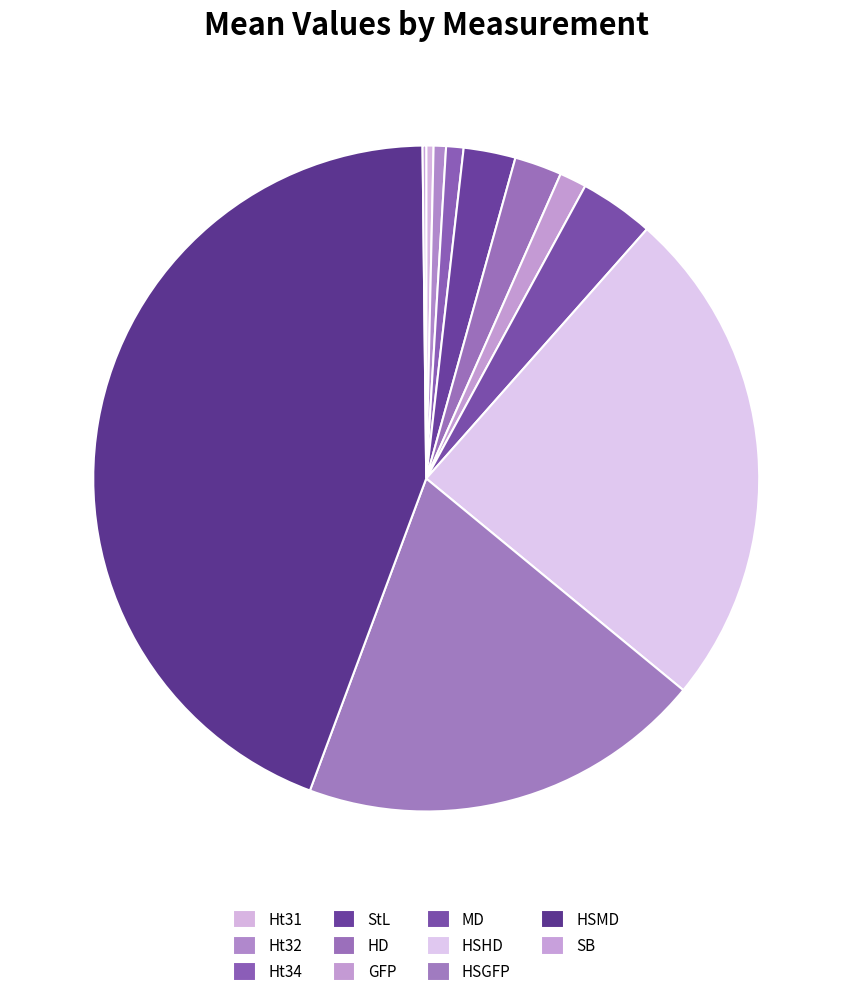

Which slice is the smallest?

SB